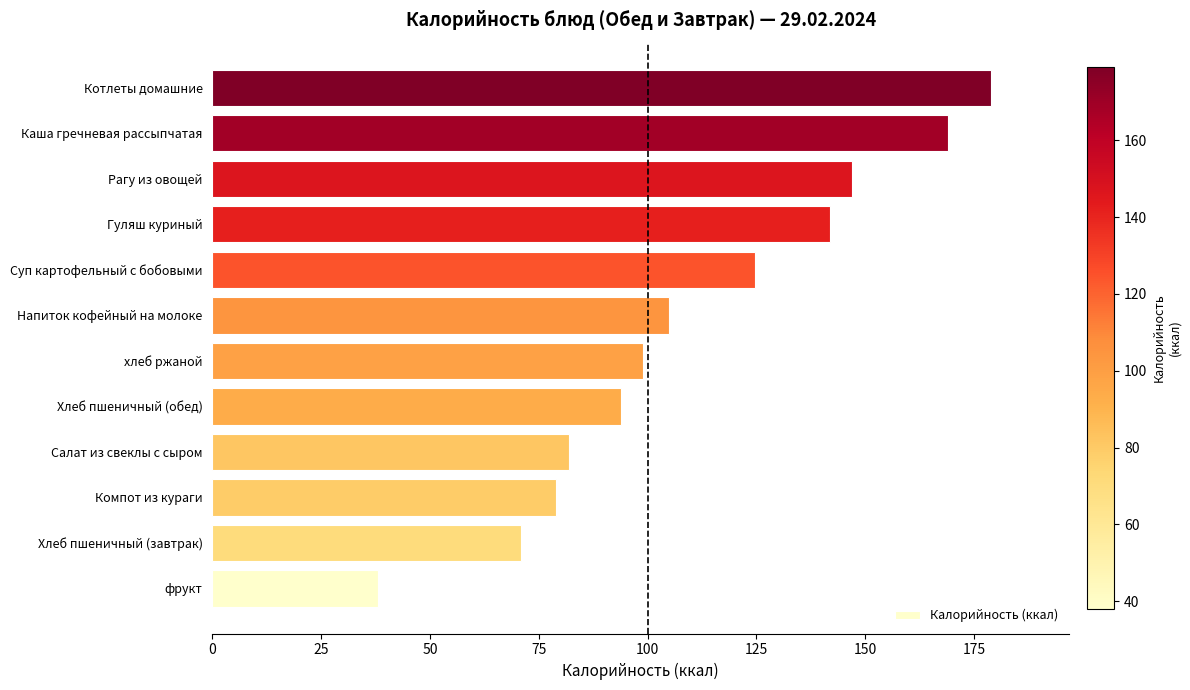

What is the sum of all values?

1329.7